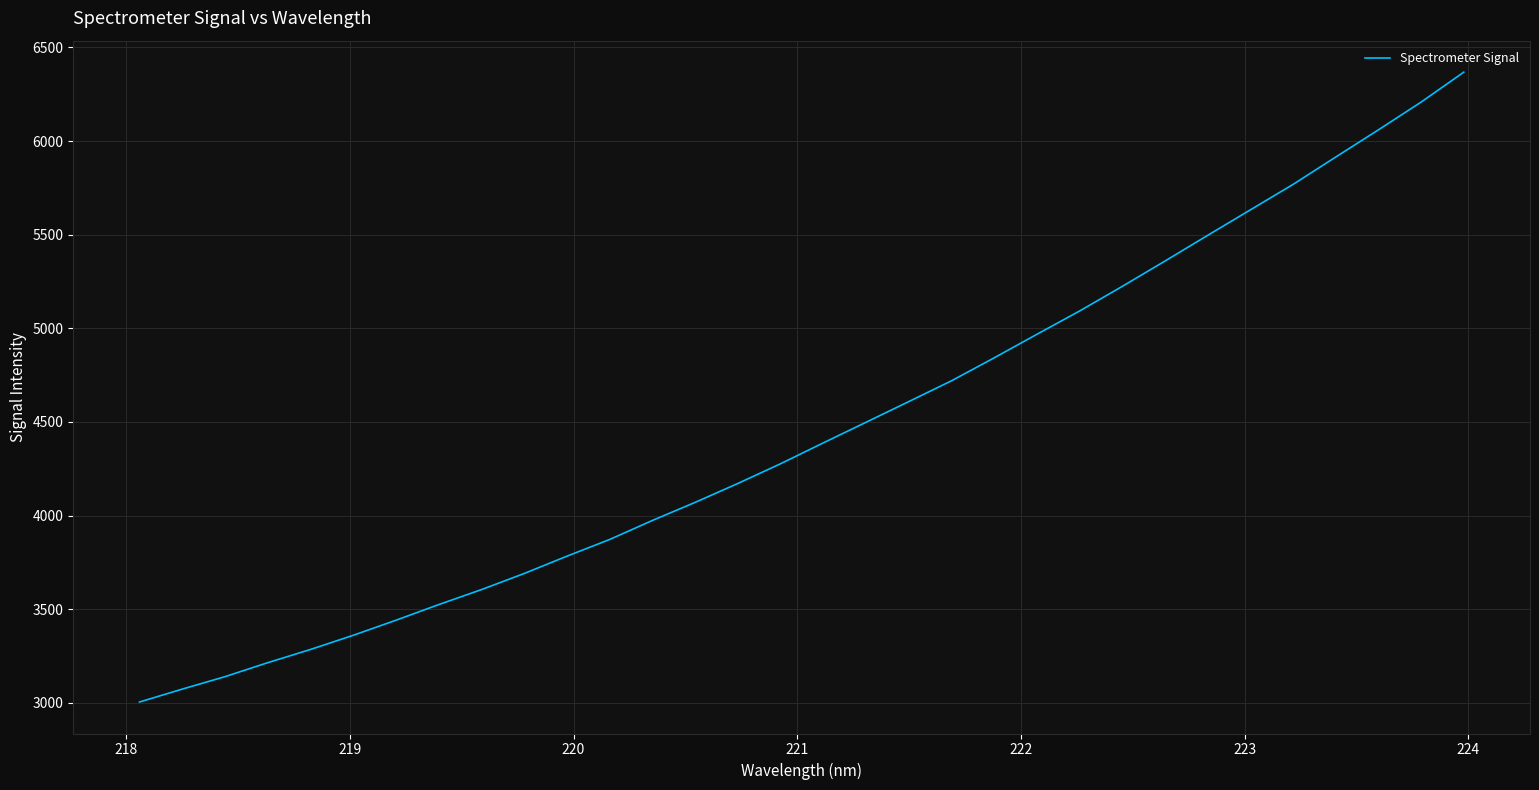

What is the average value?

4457.7